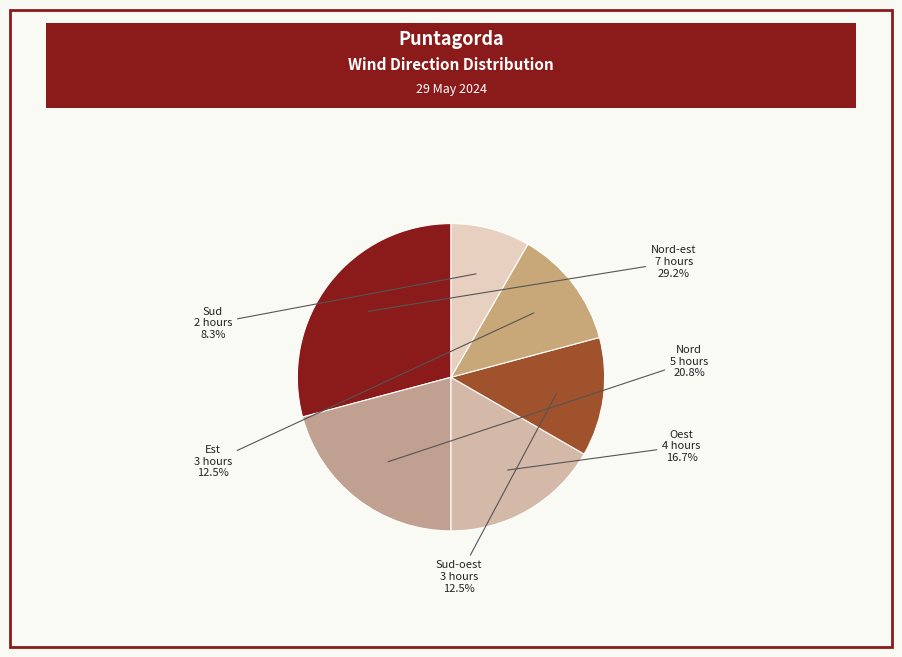

The Nord slice represents 21% of the pie. True or false?

True